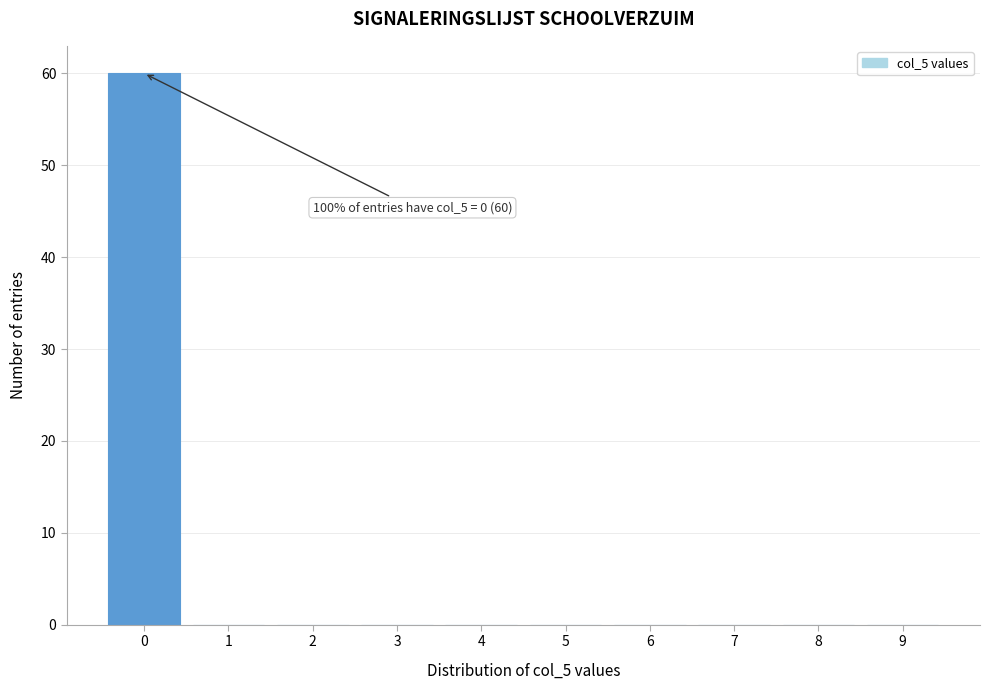

Reading right to left, what are all the values shown in this chart?

9=0	8=0	7=0	6=0	5=0	4=0	3=0	2=0	1=0	0=60